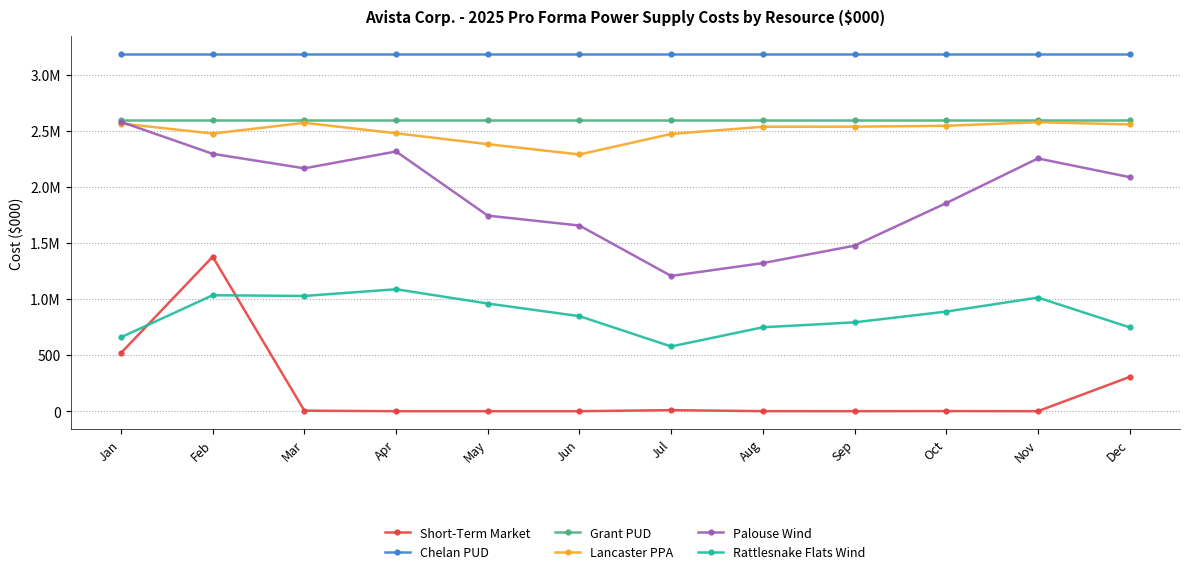

Where is the first local minimum for Palouse Wind?

Mar